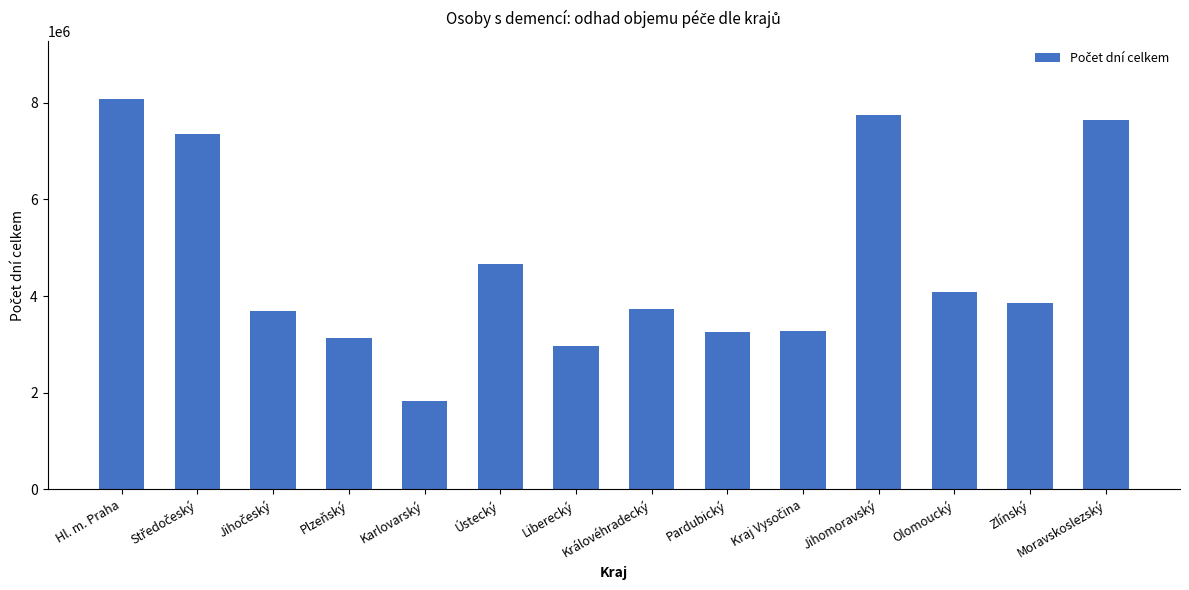

The chart shows a value of 3723794 at Královéhradecký. True or false?

True